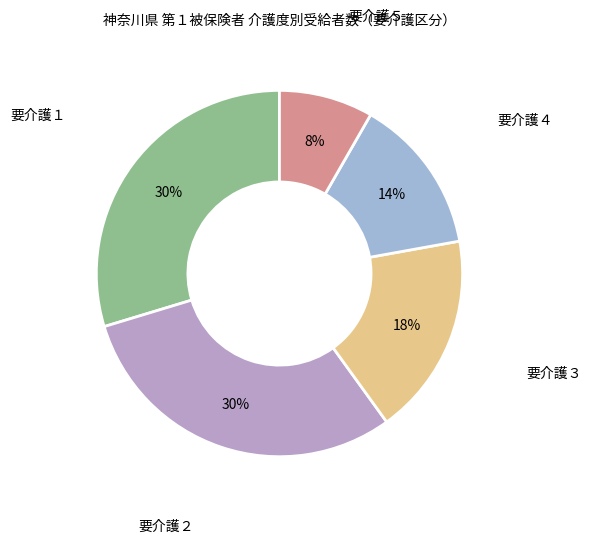

Is 要介護５ the majority of the pie?

No